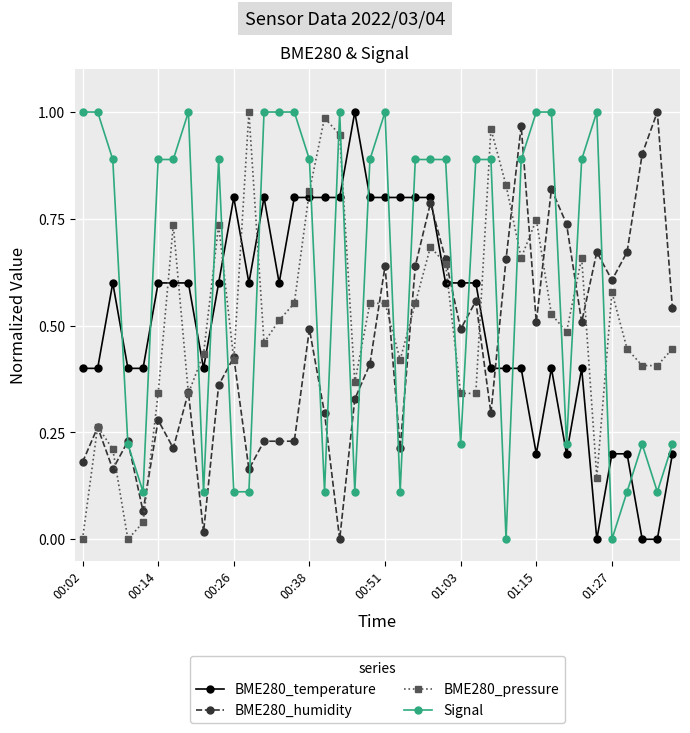

Which series ends up on top after the final intersection of BME280_humidity and BME280_temperature?

BME280_humidity